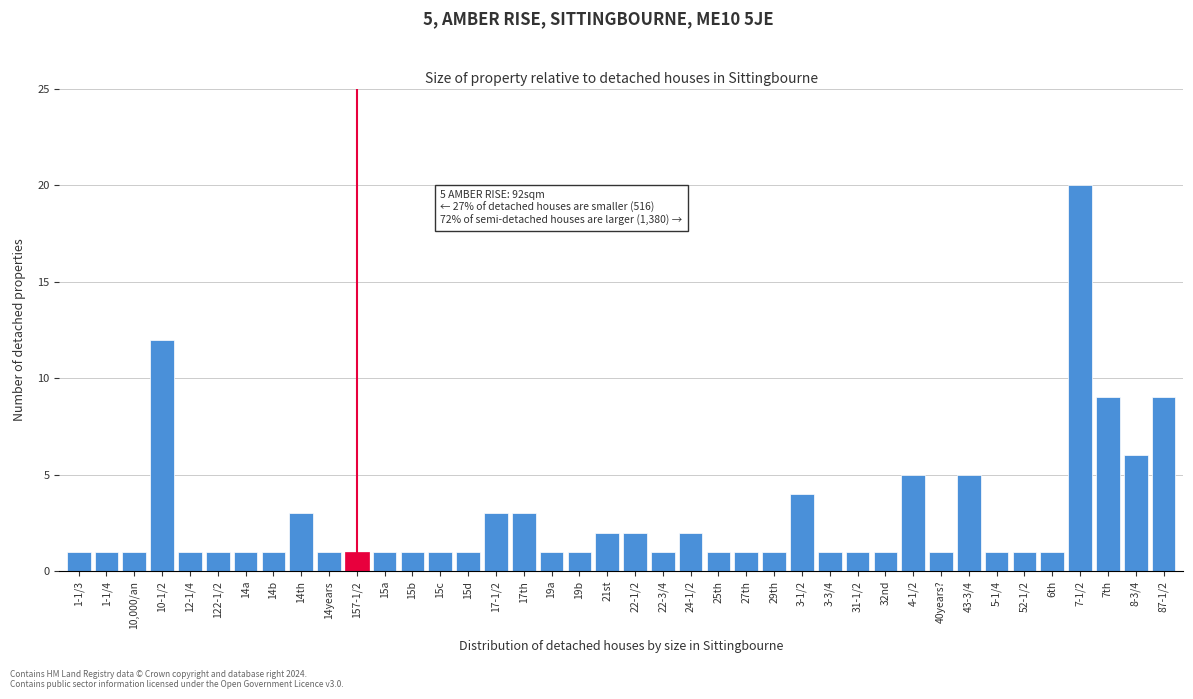

What is the change in value from 15d to 7th?

+8